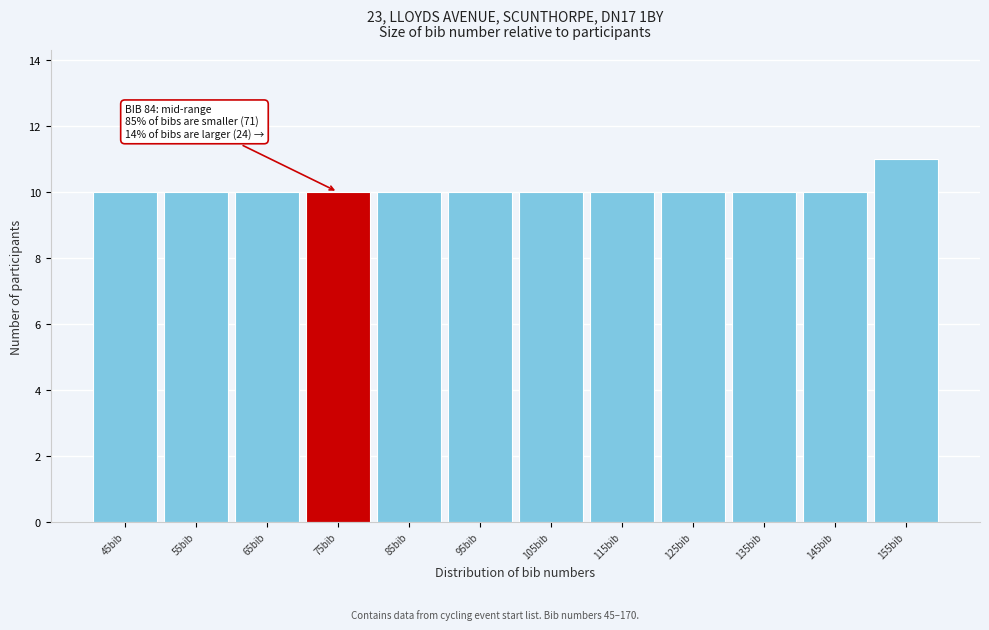

Reading left to right, transcribe all the data shown in this chart.

10	10	10	10	10	10	10	10	10	10	10	11